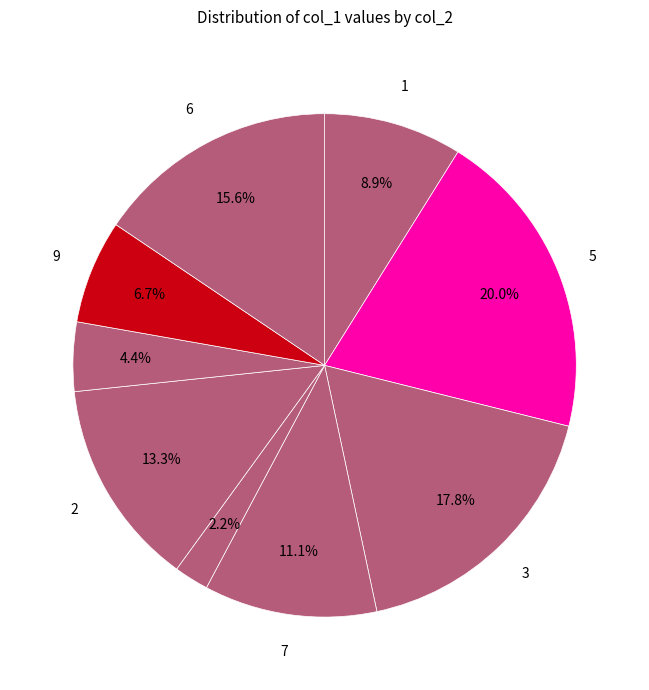

How many segments does this pie chart have?

9